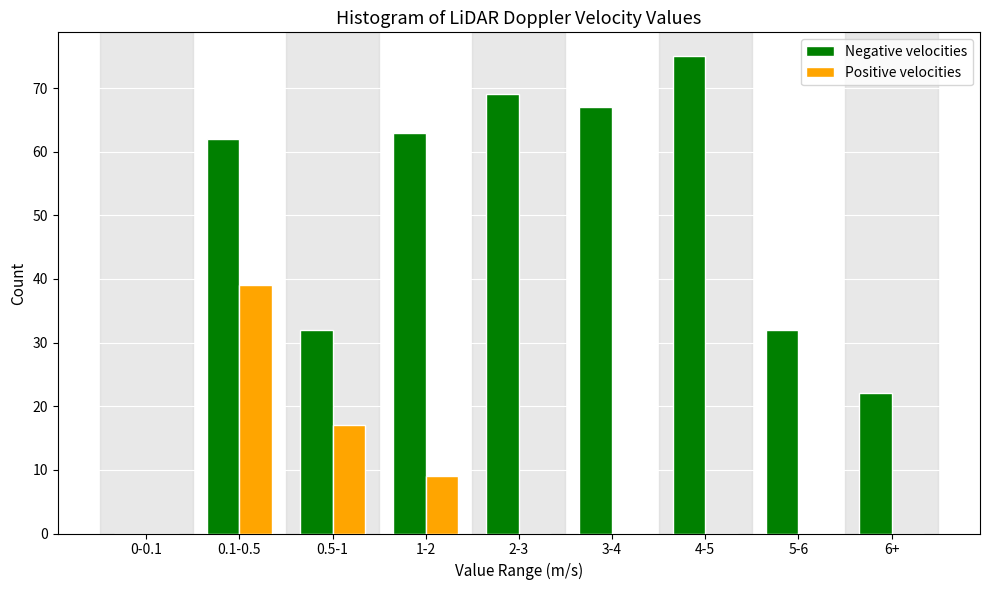

Reading left to right, what are all the values shown in this chart?

Negative velocities: 0-0.1=0	0.1-0.5=62	0.5-1=32	1-2=63	2-3=69	3-4=67	4-5=75	5-6=32	6+=22
Positive velocities: 0-0.1=0	0.1-0.5=39	0.5-1=17	1-2=9	2-3=0	3-4=0	4-5=0	5-6=0	6+=0